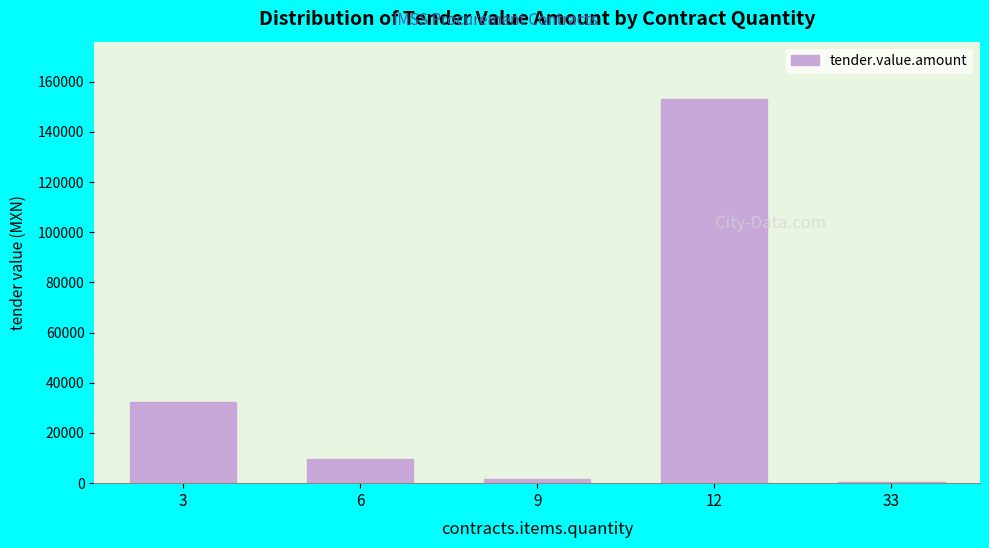

The value at 12 is 153030.4. True or false?

True